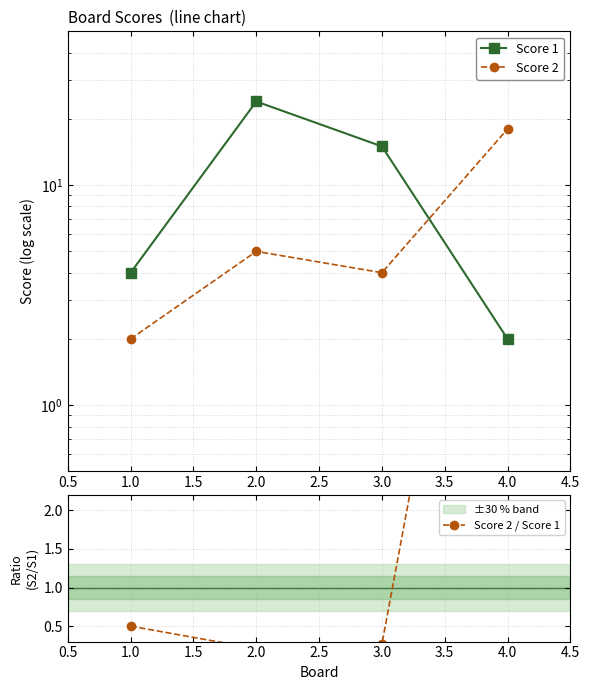

What is the sum of all Score 2 values?

29.0